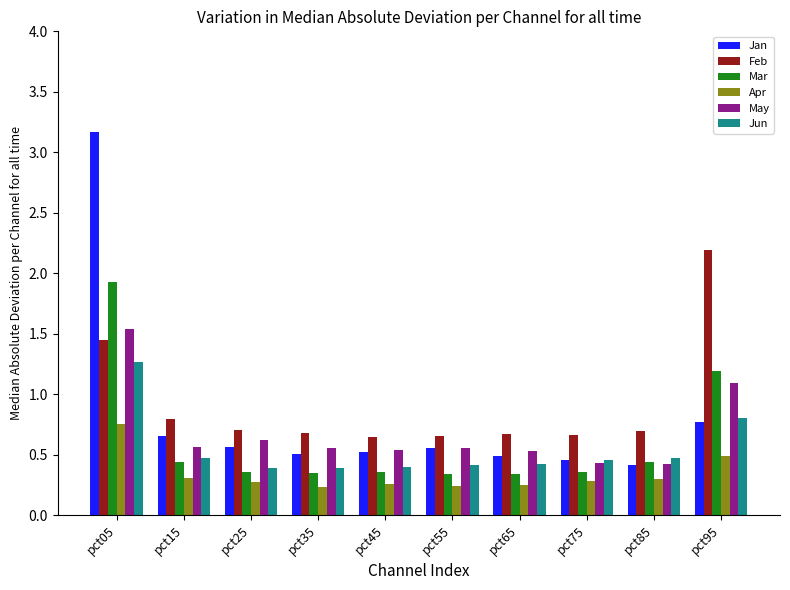

At pct65, list the series in order from largest to smallest.

Feb, May, Jan, Jun, Mar, Apr